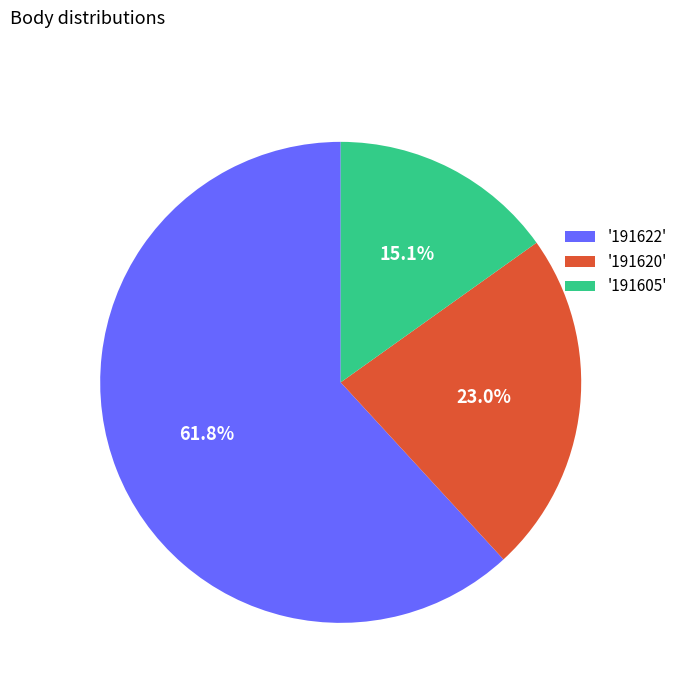

How many segments does this pie chart have?

3